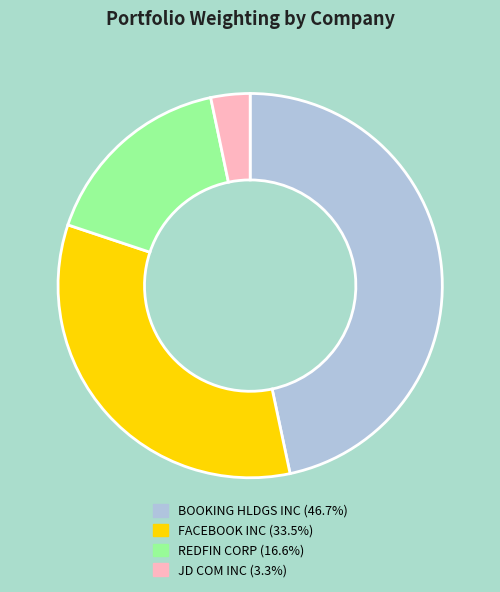

Is BOOKING HLDGS INC the majority of the pie?

No